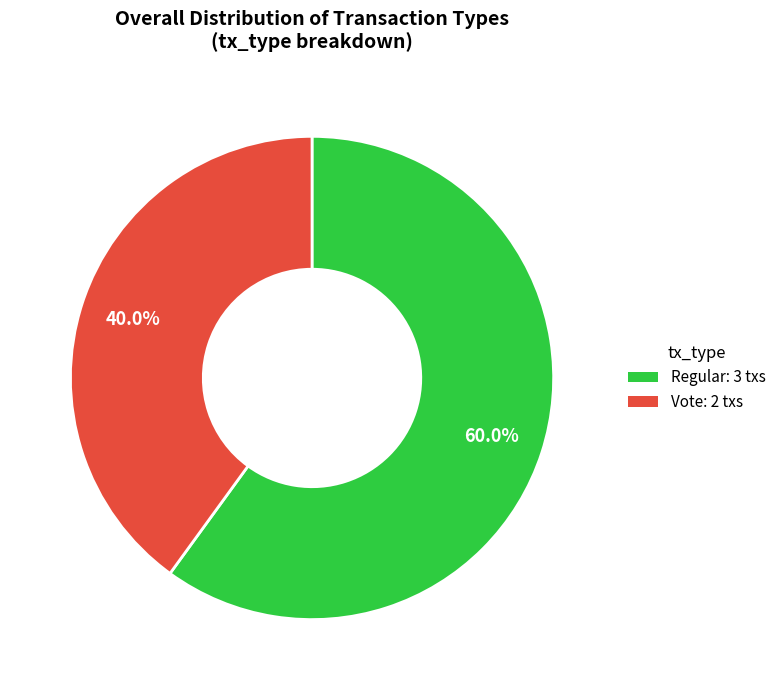

Is Vote the majority of the pie?

No